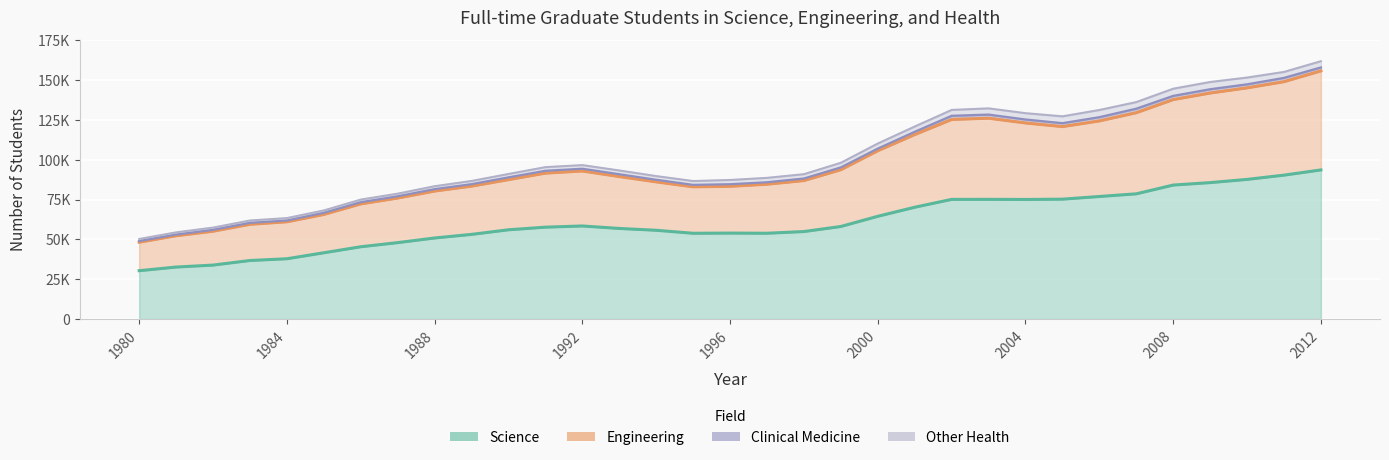

Which category has the highest value in the Science series?

2012